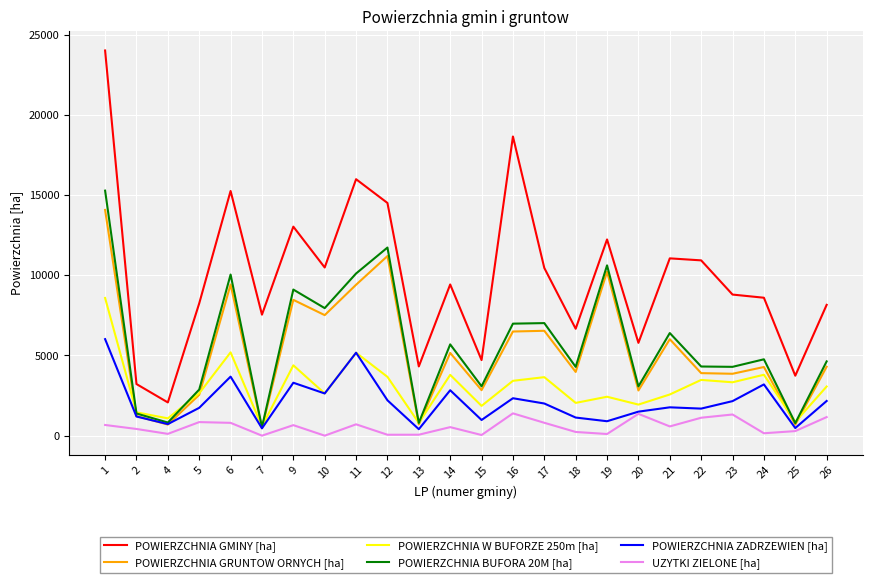

Where does the UZYTKI ZIELONE [ha] series first go above 576?

1